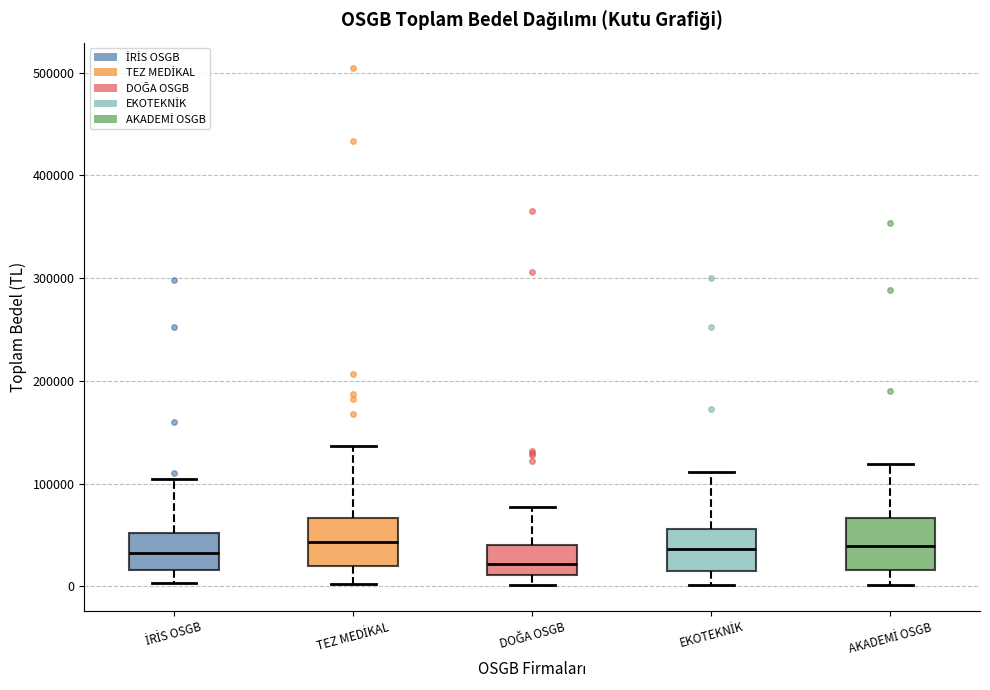

Reading left to right, transcribe this box plot: for each box, give where its median line is, the range the box spans, and where its two whiskers end, as read against the y-axis. The values are not printed on the chart, so give them approximately, as read against the axis.

İRİS OSGB: median 30000, box 20000 to 50000, whiskers 0 to 100000
TEZ MEDİKAL: median 40000, box 20000 to 70000, whiskers 0 to 140000
DOĞA OSGB: median 20000, box 10000 to 40000, whiskers 0 to 80000
EKOTEKNİK: median 40000, box 10000 to 60000, whiskers 0 to 110000
AKADEMİ OSGB: median 40000, box 20000 to 70000, whiskers 0 to 120000